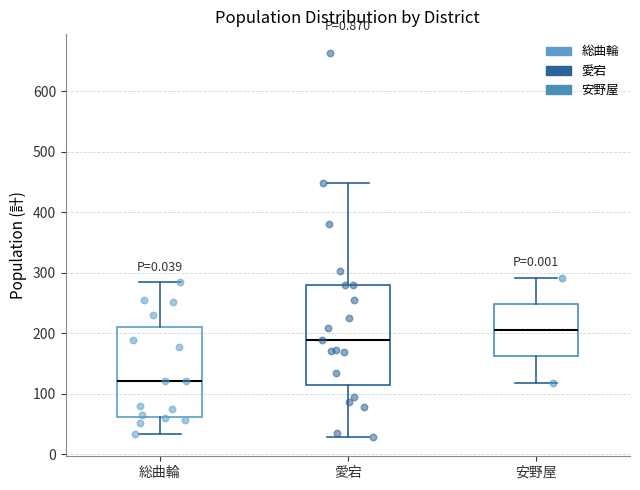

Which box has the lowest median line?

総曲輪